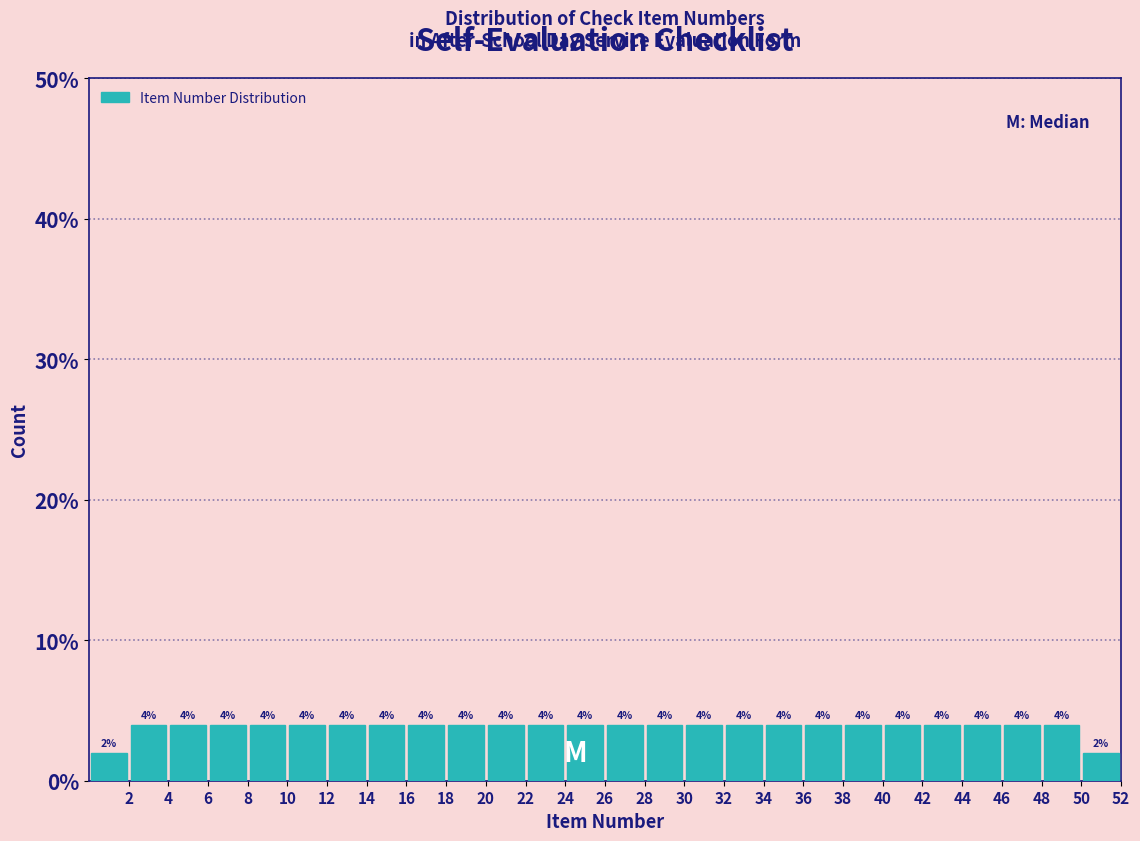

Reading left to right, transcribe this chart: for each bar, give the range it covers on the x-axis and its height.

0 to 2: 2
2 to 4: 4
4 to 6: 4
6 to 8: 4
8 to 10: 4
10 to 12: 4
12 to 14: 4
14 to 16: 4
16 to 18: 4
18 to 20: 4
20 to 22: 4
22 to 24: 4
24 to 26: 4
26 to 28: 4
28 to 30: 4
30 to 32: 4
32 to 34: 4
34 to 36: 4
36 to 38: 4
38 to 40: 4
40 to 42: 4
42 to 44: 4
44 to 46: 4
46 to 48: 4
48 to 50: 4
50 to 52: 2